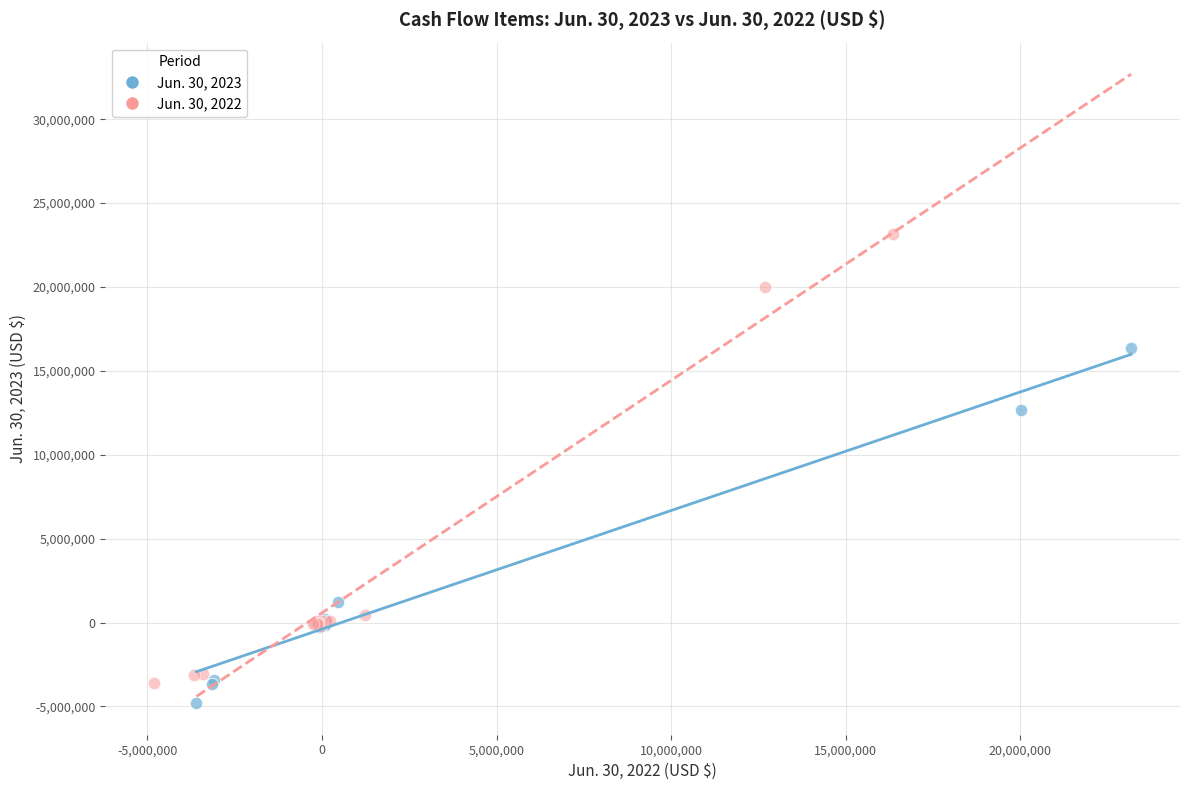

Which series contains the highest Y value?

Jun. 30, 2022